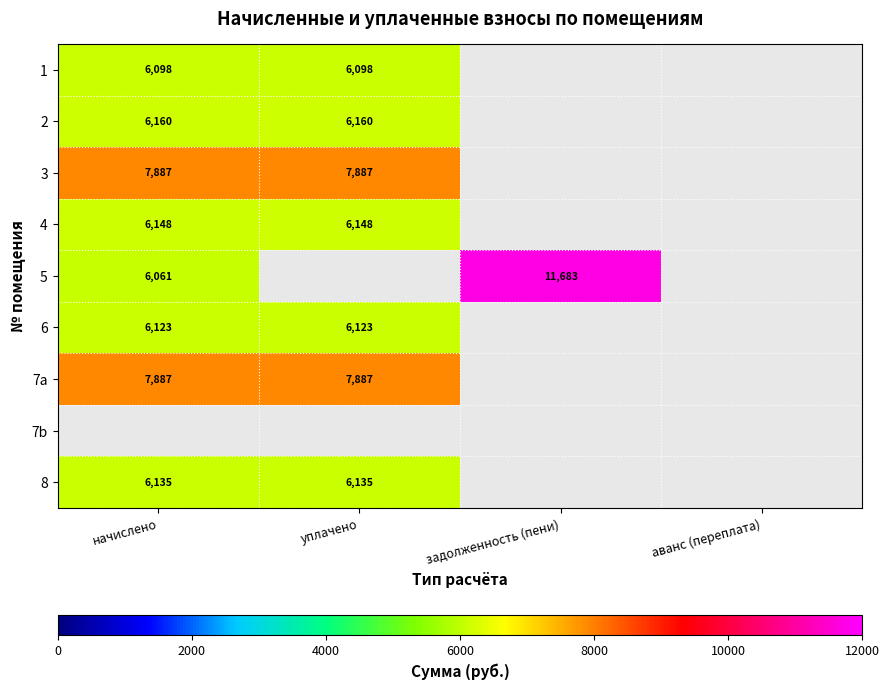

How many categories are shown in the chart?

4